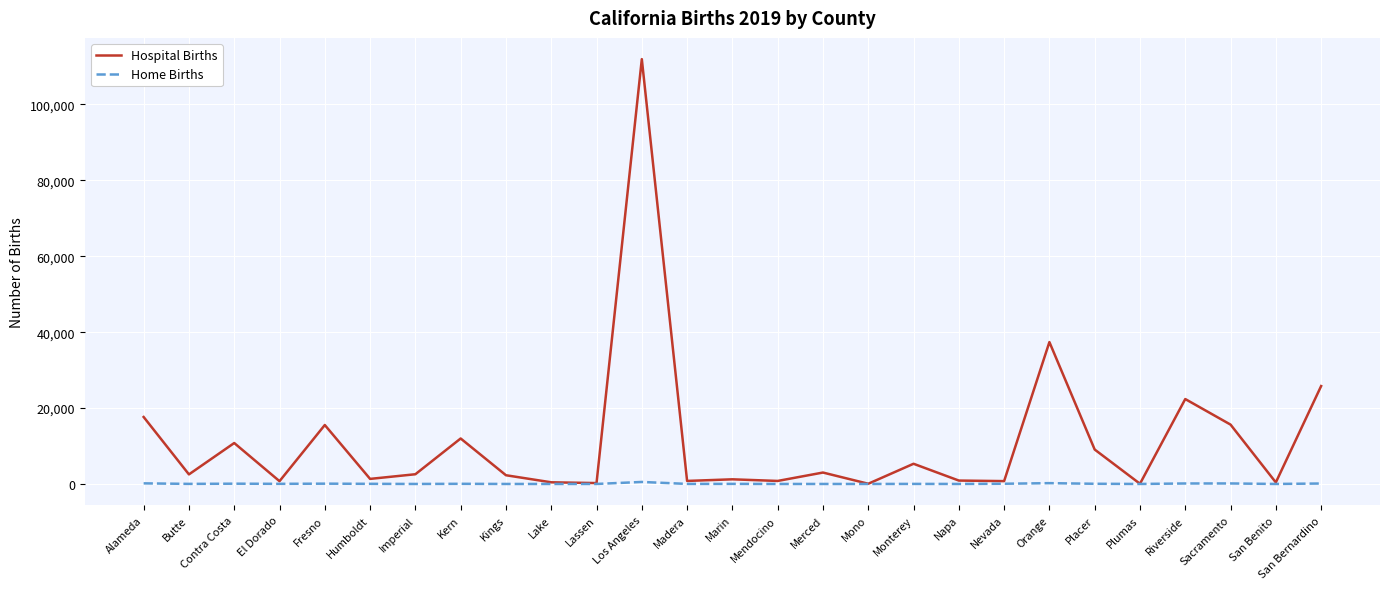

Which series has the largest total across all categories?

Hospital Births